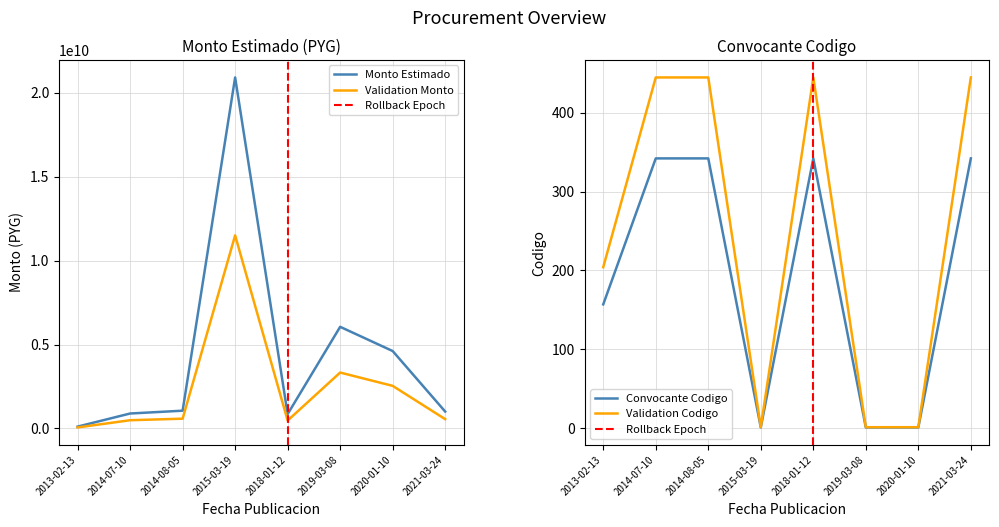

The convocante_codigo series shows 533 at 2018-01-12. True or false?

False